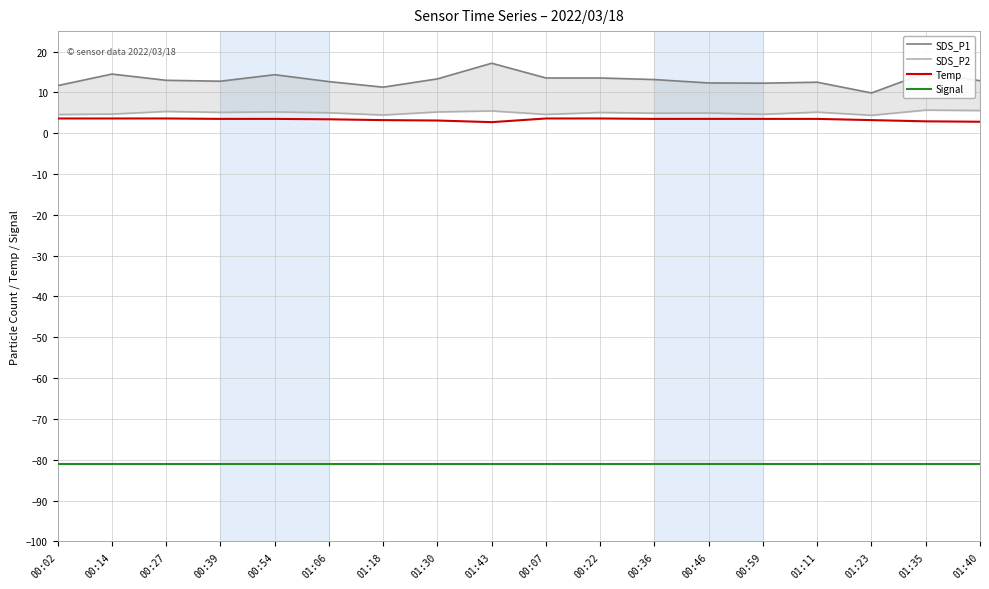

Reading left to right, extract all data points from this chart.

SDS_P1: 00:02=11.7	00:14=14.5	00:27=12.9	00:39=12.7	00:54=14.3	01:06=12.6	01:18=11.3	01:30=13.3	01:43=17.1	00:07=13.5	00:22=13.5	00:36=13.1	00:46=12.3	00:59=12.2	01:11=12.5	01:23=9.8	01:35=14.8	01:40=12.8
SDS_P2: 00:02=4.6	00:14=4.7	00:27=5.3	00:39=5.1	00:54=5.2	01:06=5.0	01:18=4.5	01:30=5.2	01:43=5.5	00:07=4.6	00:22=5.1	00:36=4.9	00:46=5.0	00:59=4.6	01:11=5.2	01:23=4.4	01:35=5.7	01:40=5.5
Temp: 00:02=3.6	00:14=3.6	00:27=3.6	00:39=3.5	00:54=3.5	01:06=3.4	01:18=3.2	01:30=3.1	01:43=2.7	00:07=3.6	00:22=3.6	00:36=3.5	00:46=3.5	00:59=3.5	01:11=3.5	01:23=3.2	01:35=2.9	01:40=2.8
Signal: 00:02=-81.0	00:14=-81.0	00:27=-81.0	00:39=-81.0	00:54=-81.0	01:06=-81.0	01:18=-81.0	01:30=-81.0	01:43=-81.0	00:07=-81.0	00:22=-81.0	00:36=-81.0	00:46=-81.0	00:59=-81.0	01:11=-81.0	01:23=-81.0	01:35=-81.0	01:40=-81.0